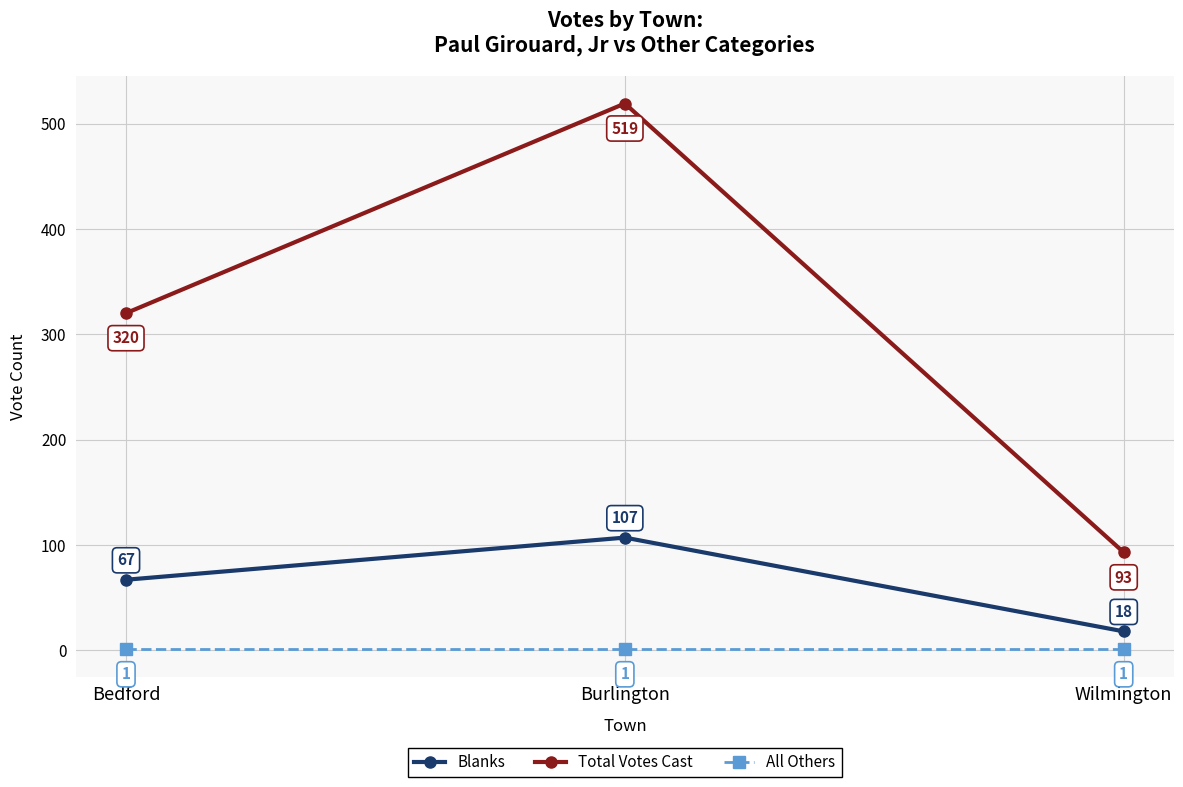

The value of All Others at Bedford is 1. True or false?

True